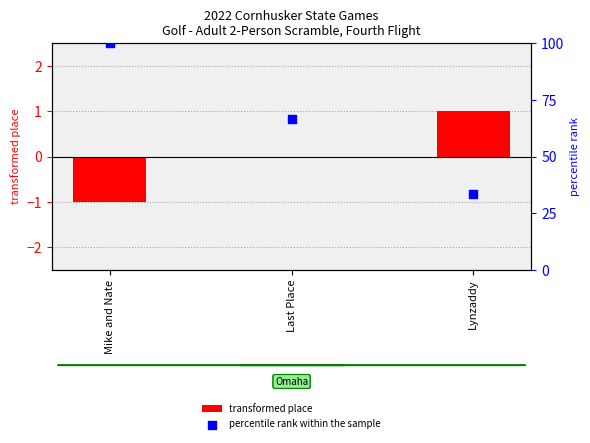

At which category is the sum across all series the highest?

Mike and Nate